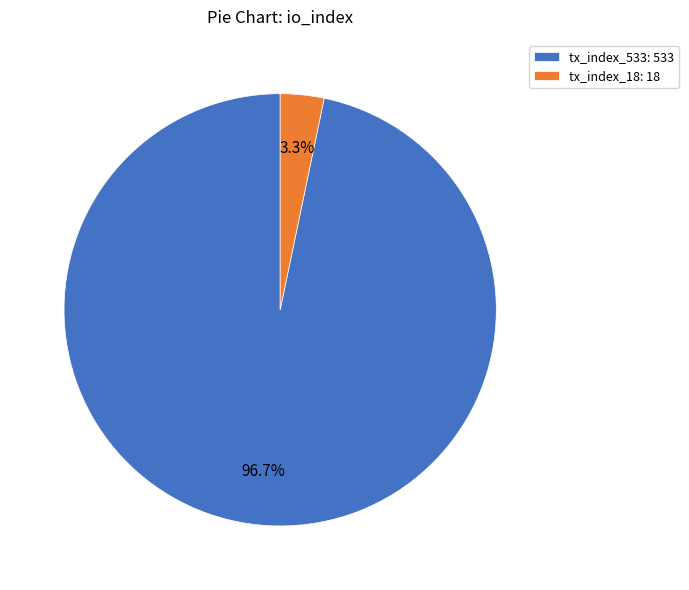

How many slices are in this pie chart?

2